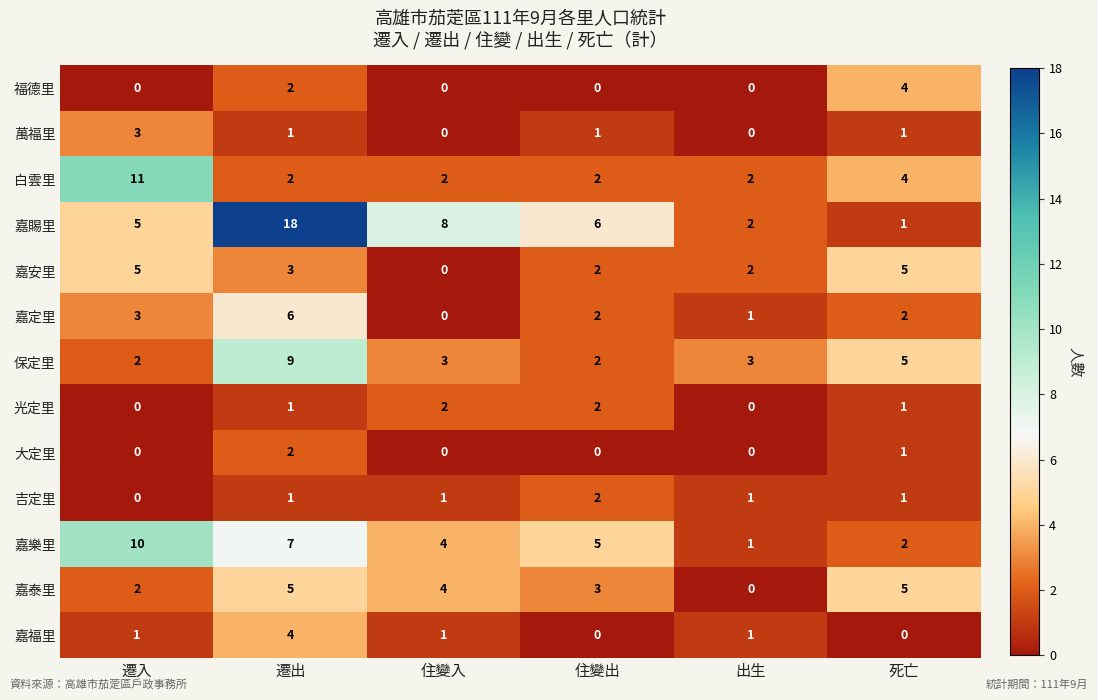

True or false: 吉定里 has a value of 2 at 出生.

False